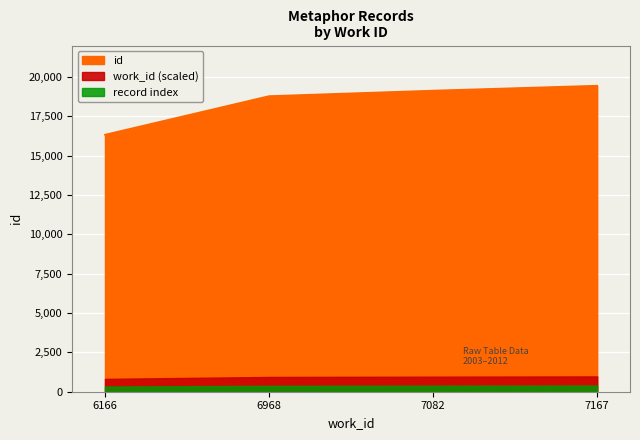

Reading left to right, what are all the values shown in this chart?

6166=16333	6968=18786	7082=19136	7167=19448